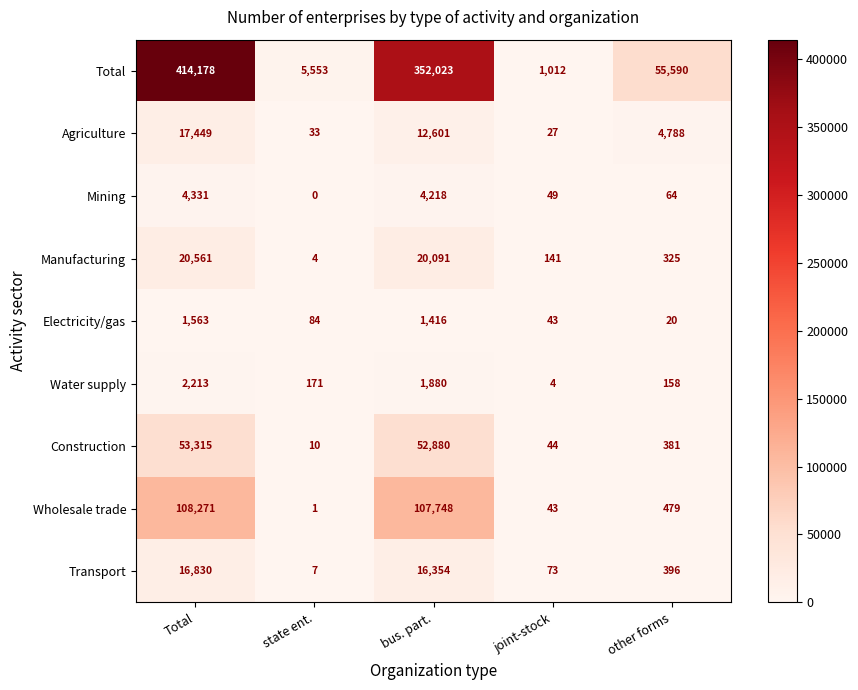

Is the value of Electricity/gas at joint-stock greater than the value of Agriculture at state ent.?

Yes